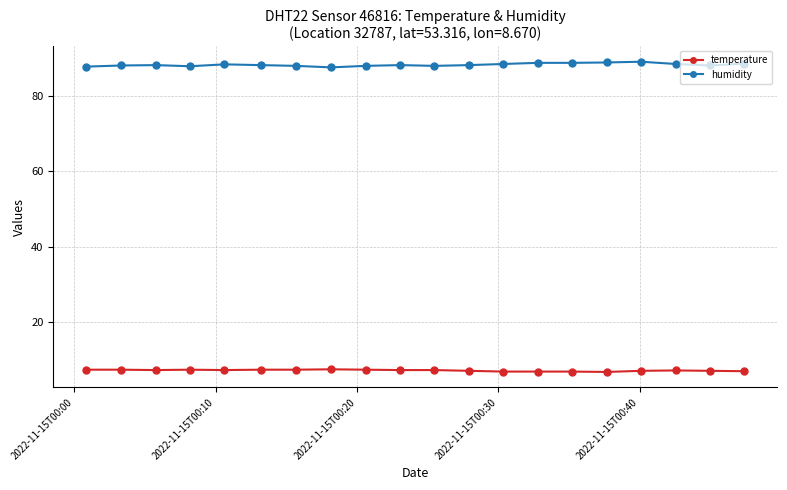

What is the difference between the second highest and second lowest values in the temperature series?

0.5